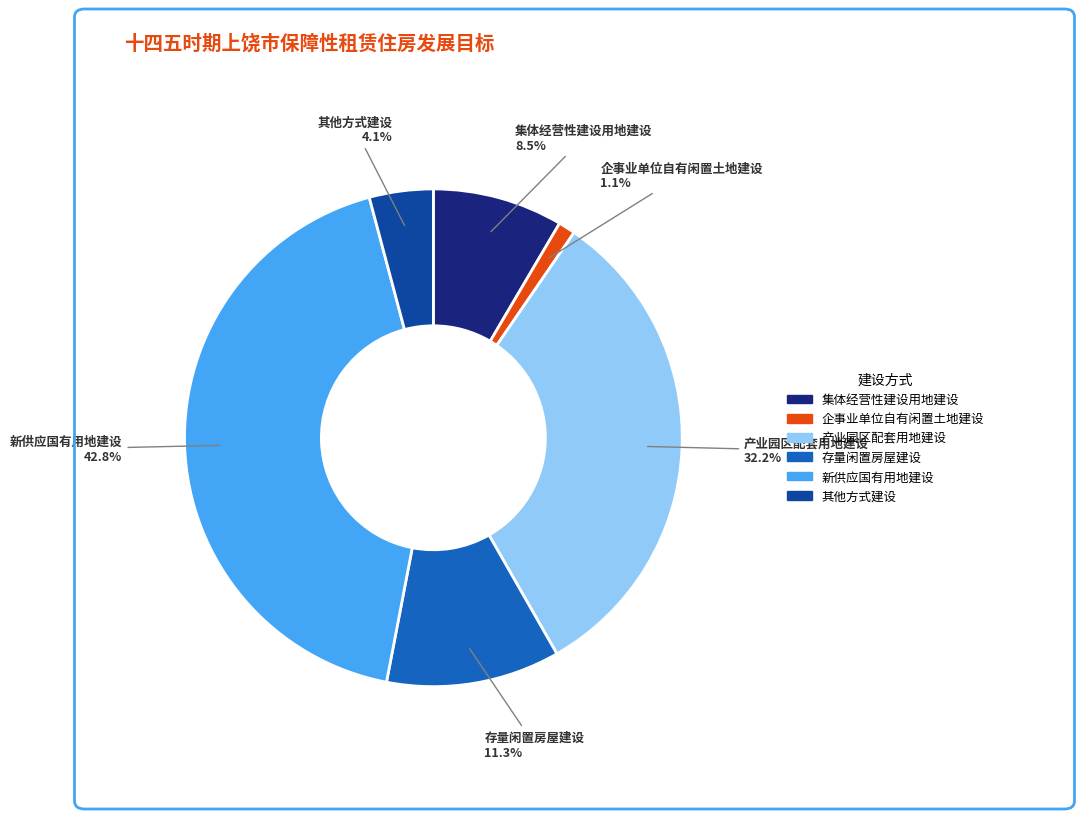

The 存量闲置房屋建设 slice represents 11% of the pie. True or false?

True